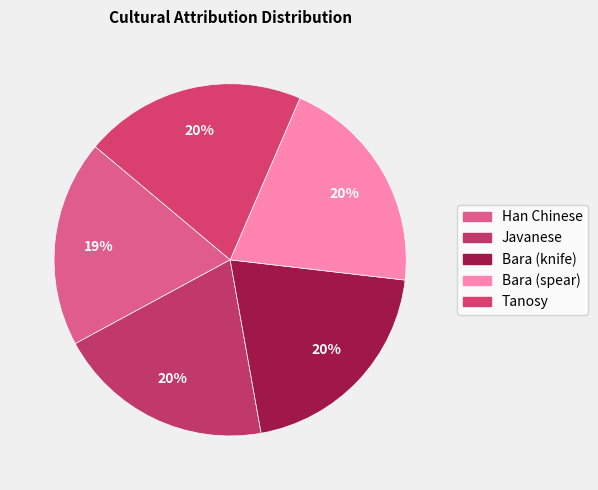

What is the ratio of the value at Javanese to the value at Bara (knife)?

1.0